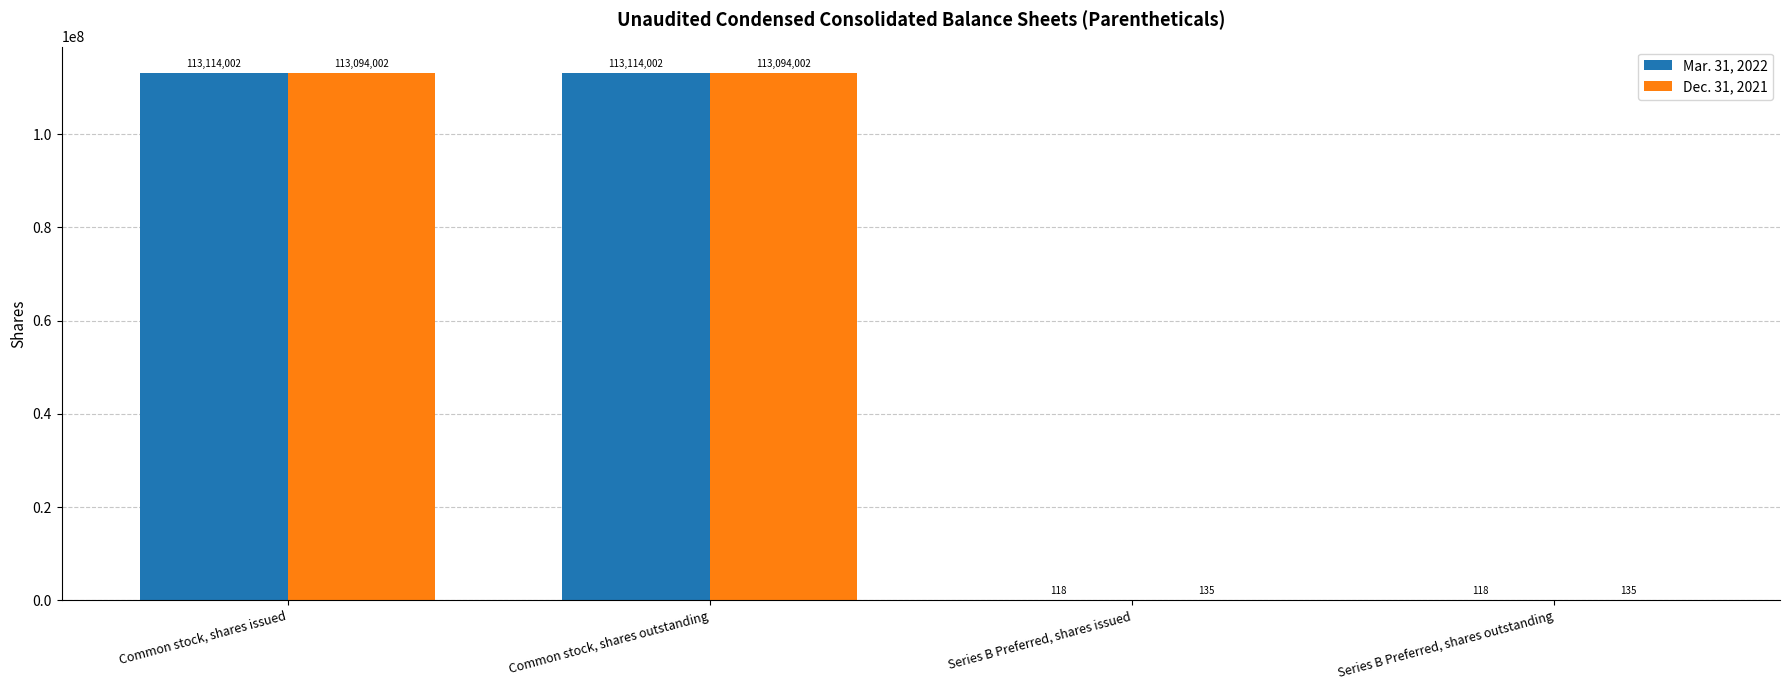

Which series has the largest total across all categories?

Mar. 31, 2022